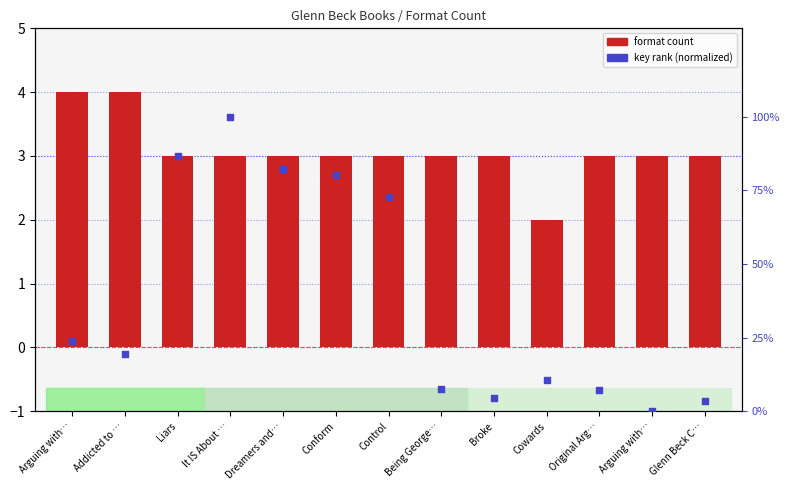

Is the value of key rank (normalized) at Arguing with… greater than the value of format count at Conform?

Yes